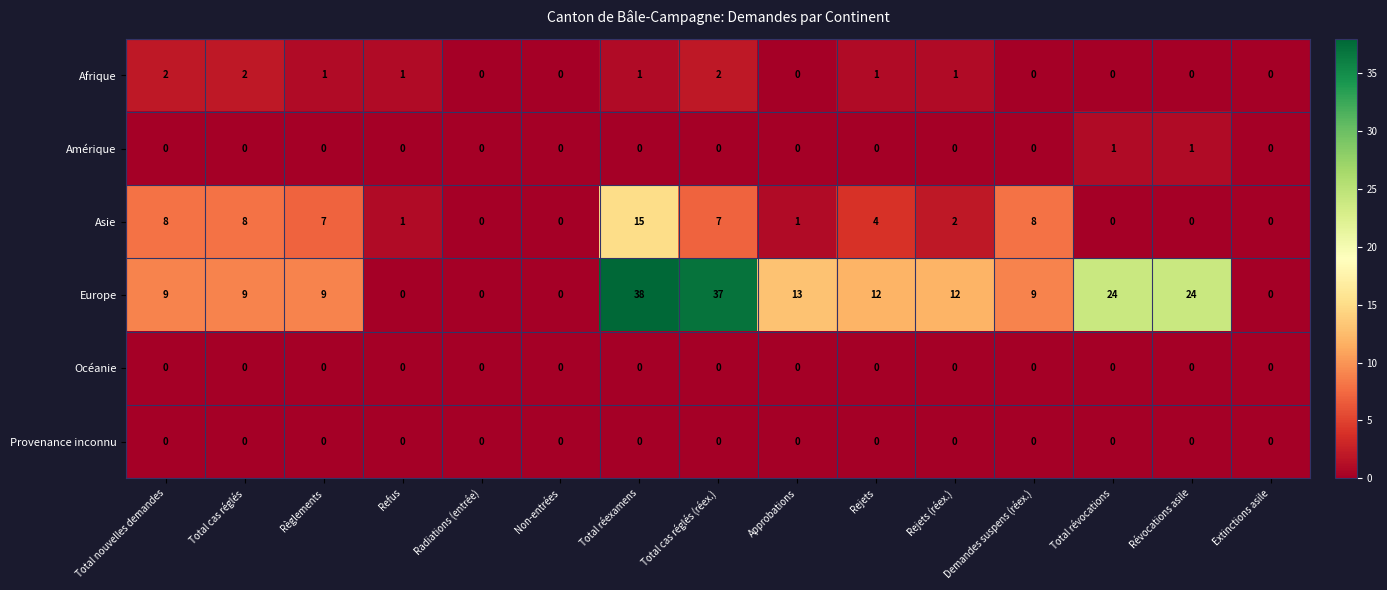

Between Règlements and Non-entrées, which series saw the biggest shift?

Europe